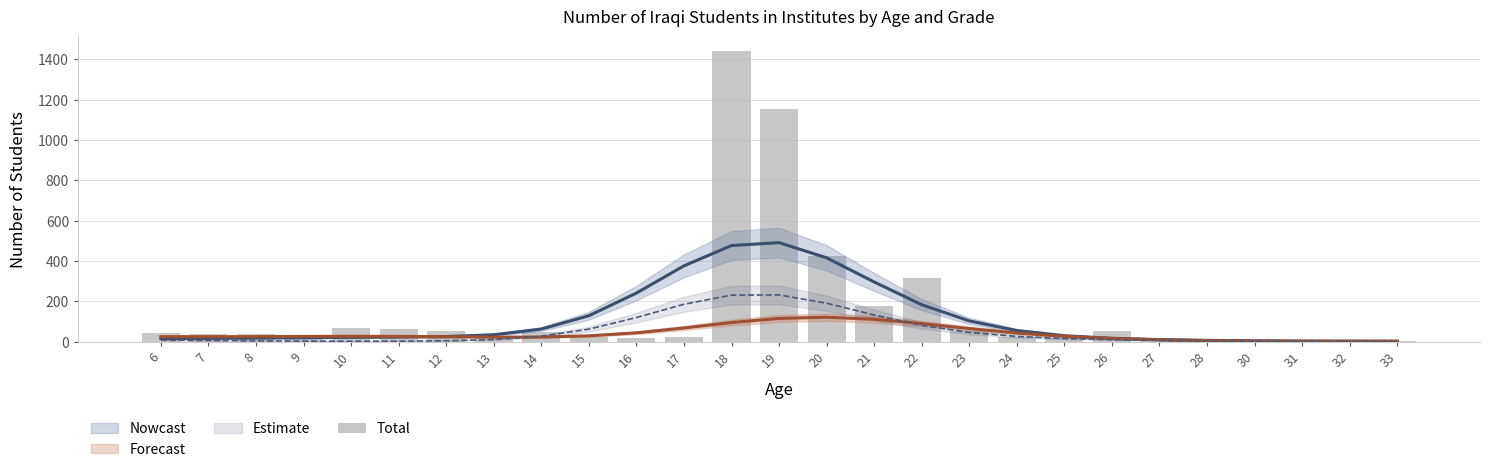

At which label is the value closest to 721?

20